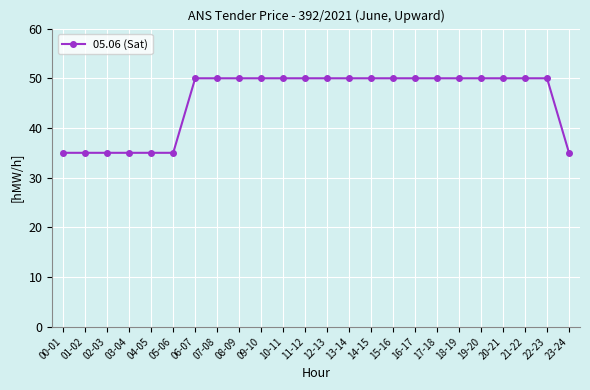

What is the difference between the second highest and minimum values?

15